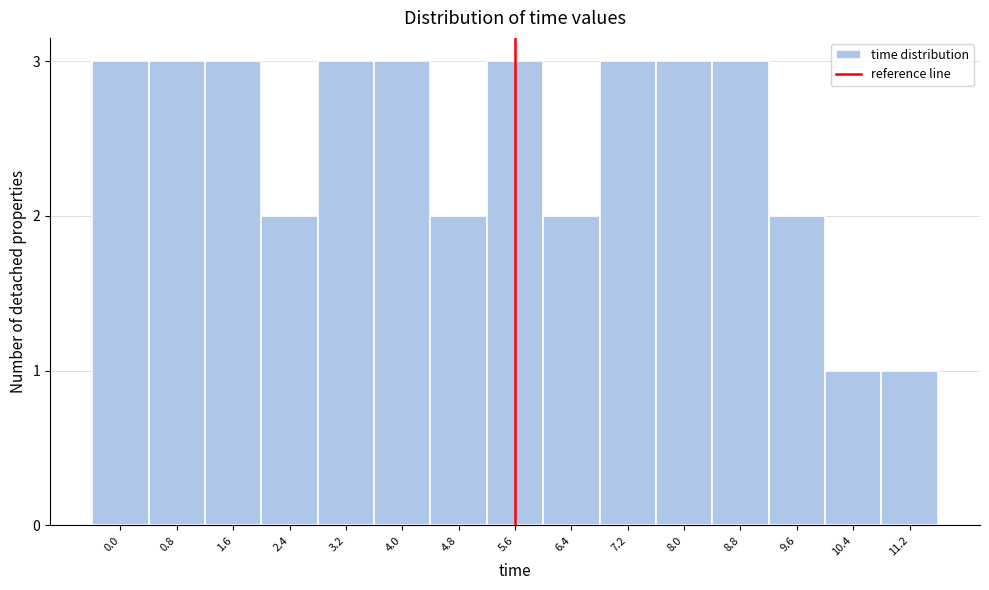

Reading left to right, what are all the values shown in this chart?

0.0=3	0.8=3	1.6=3	2.4=2	3.2=3	4.0=3	4.8=2	5.6=3	6.4=2	7.2=3	8.0=3	8.8=3	9.6=2	10.4=1	11.2=1